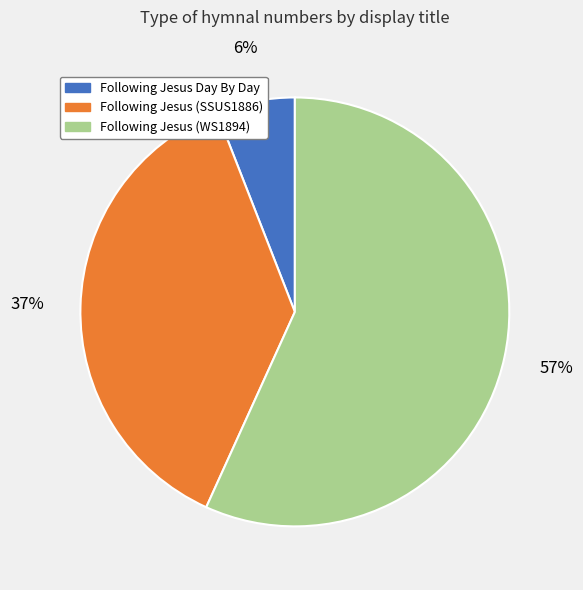

How many segments does this pie chart have?

3